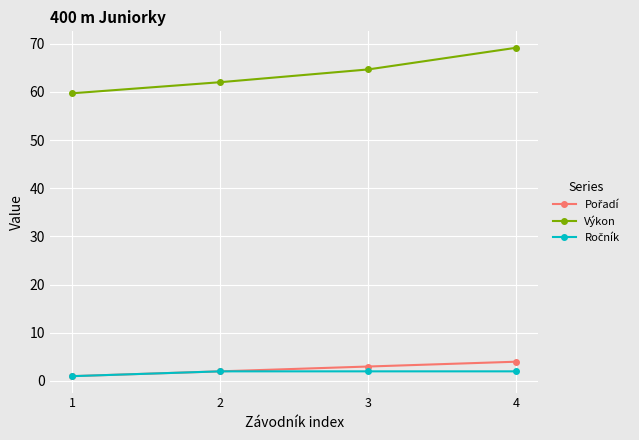

Which series has the largest total across all categories?

Výkon